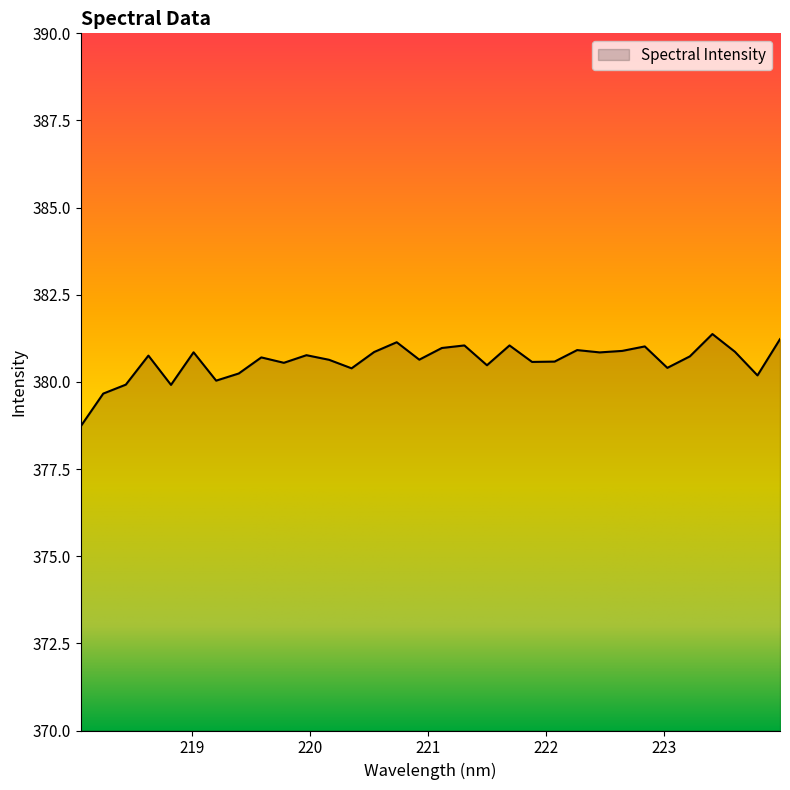

What is the smallest value displayed?

378.7